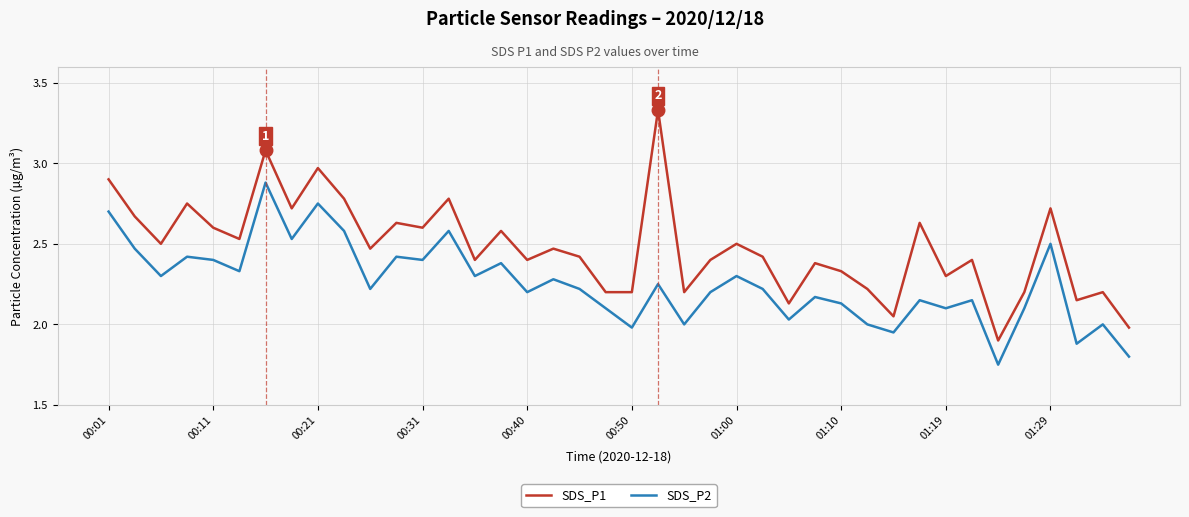

List the series in order of their peak value, lowest first.

SDS_P2, SDS_P1